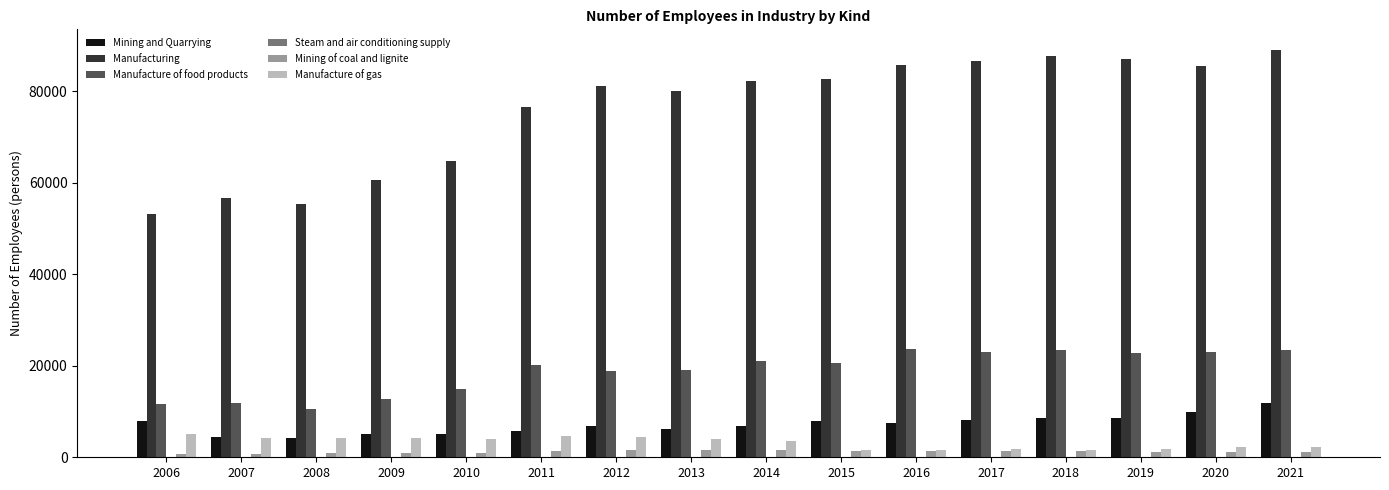

The Mining and Quarrying series shows 8278 at 2010. True or false?

False